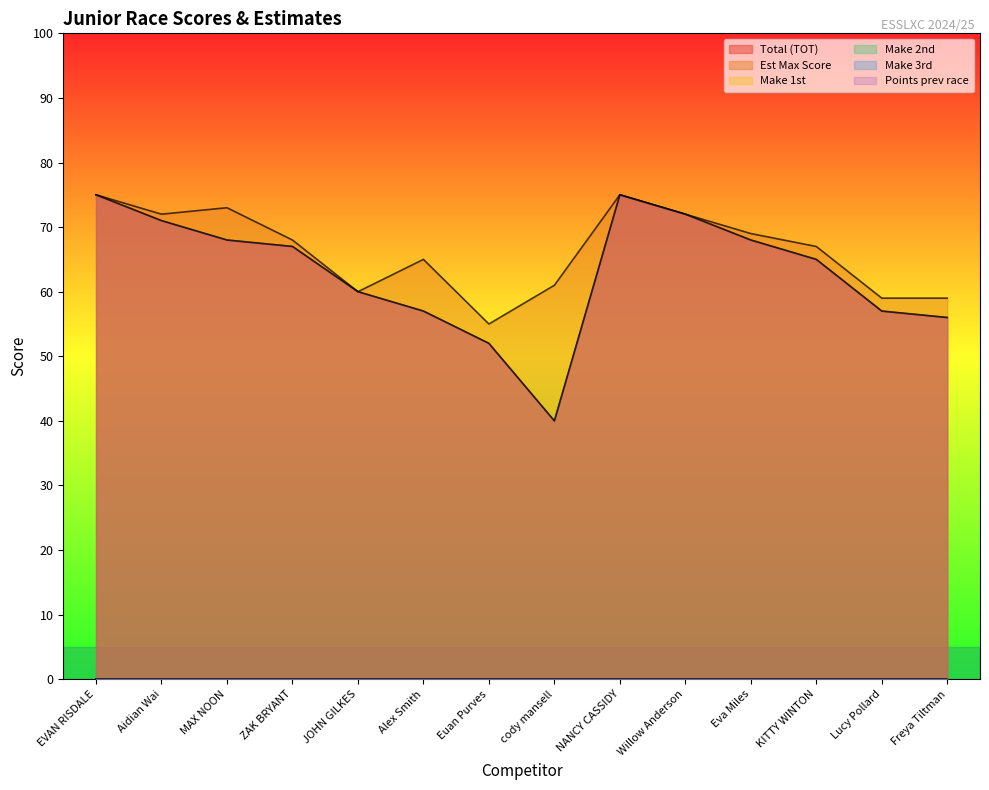

At which category does the chart reach its peak across all series?

EVAN RISDALE